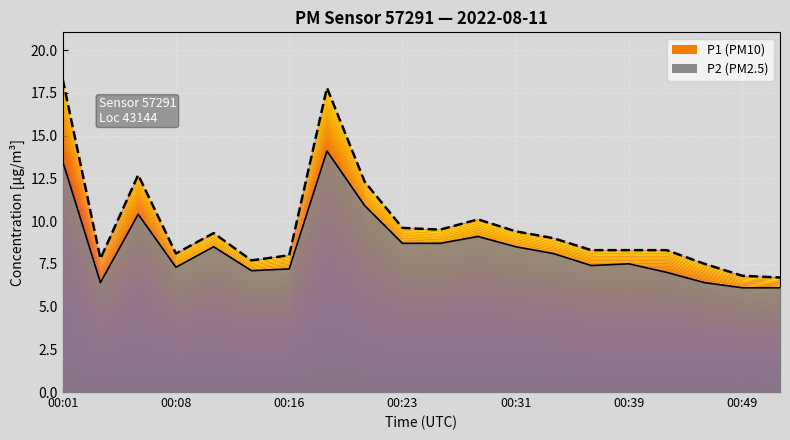

Between 00:52 and 00:28, which is larger?

00:28